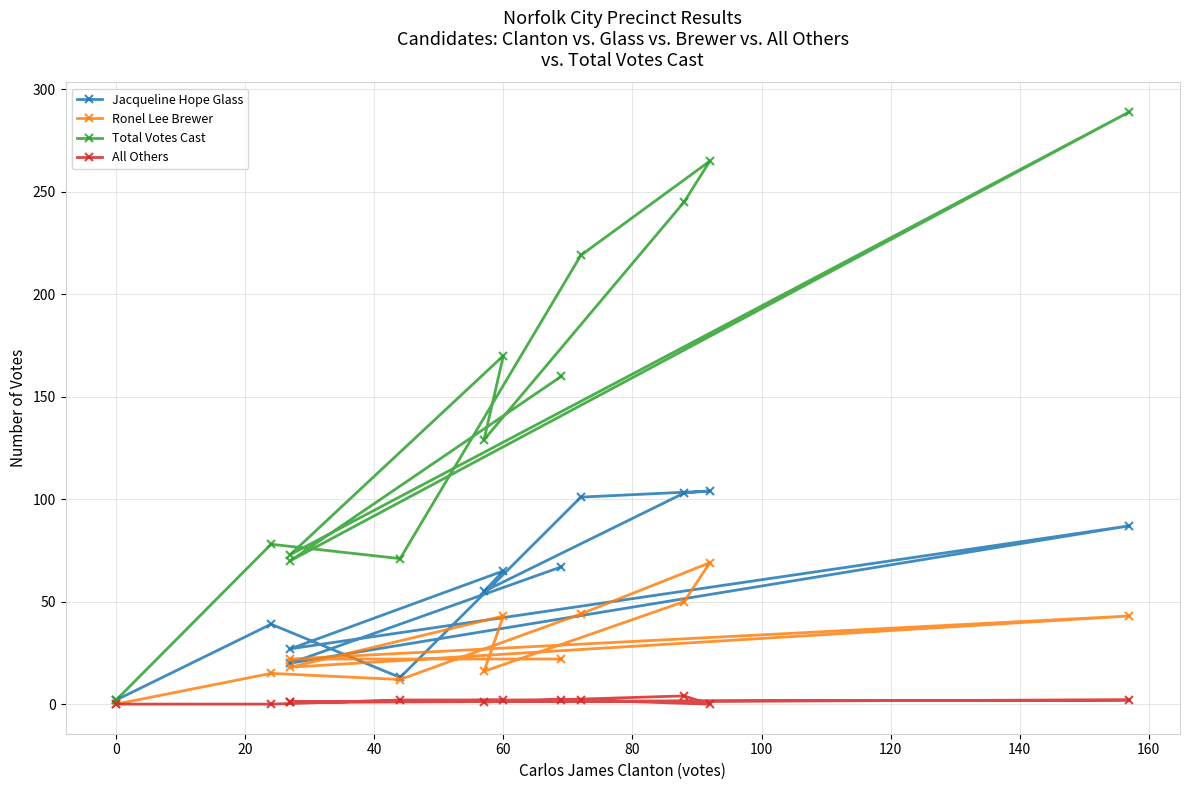

True or false: Ronel Lee Brewer has more than 1 points higher than both neighbors.

True